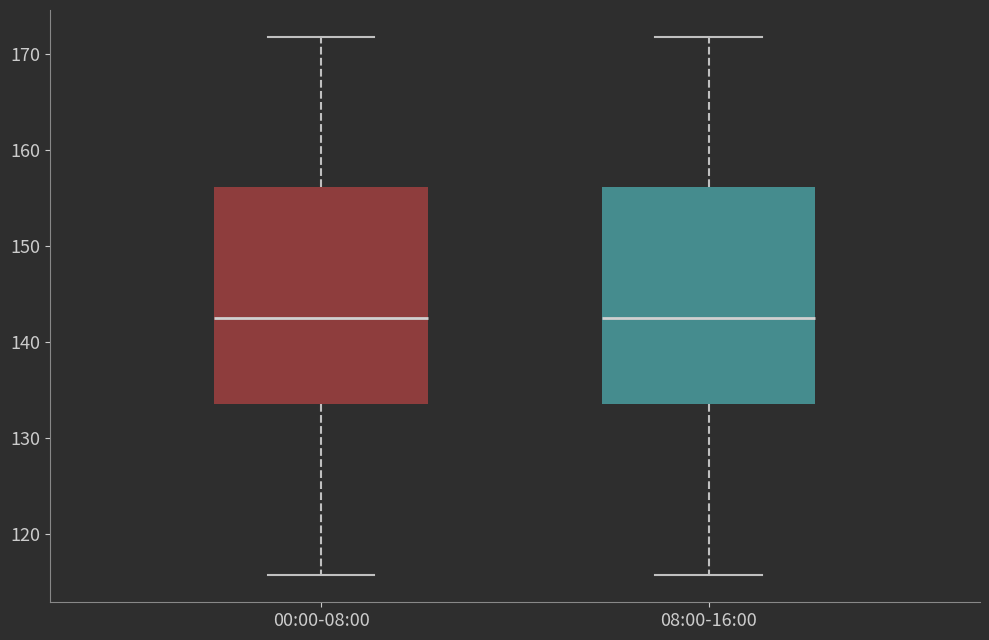

Reading left to right, read every box against the y-axis: the position of its median line, the range the box covers, and the ends of its whiskers. The values are not printed on the chart, so give them approximately, as read against the axis.

00:00-08:00: median 143, box 134 to 156, whiskers 116 to 172
08:00-16:00: median 143, box 134 to 156, whiskers 116 to 172